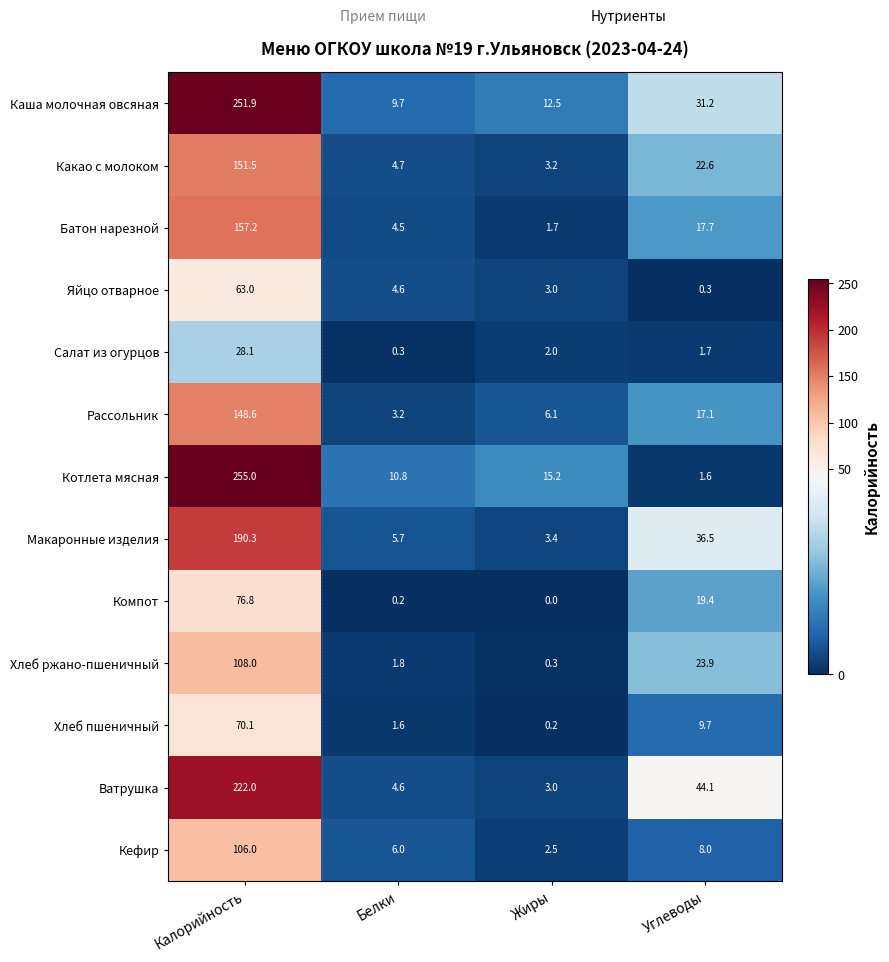

Is the value of Котлета мясная at Калорийность greater than the value of Какао с молоком at Жиры?

Yes